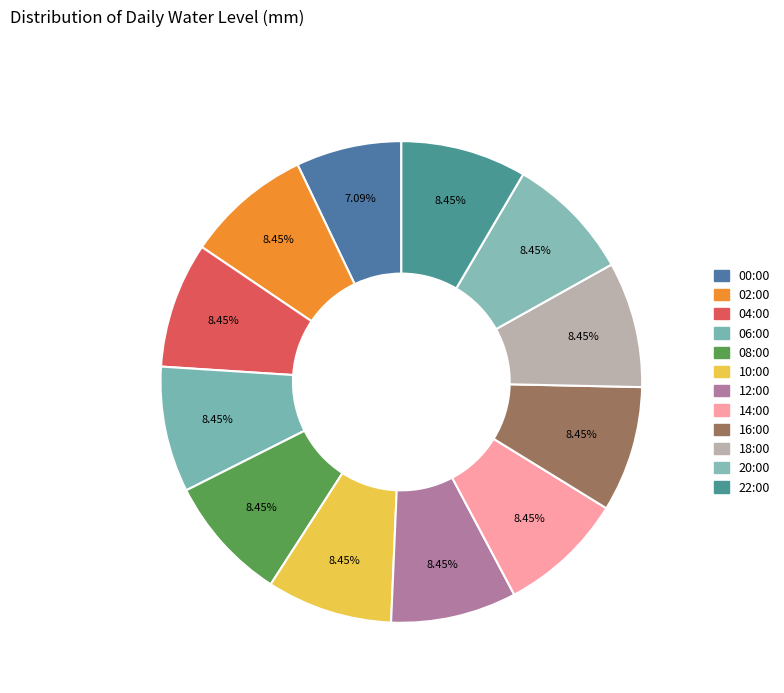

Is there any slice that represents more than half of the pie?

No